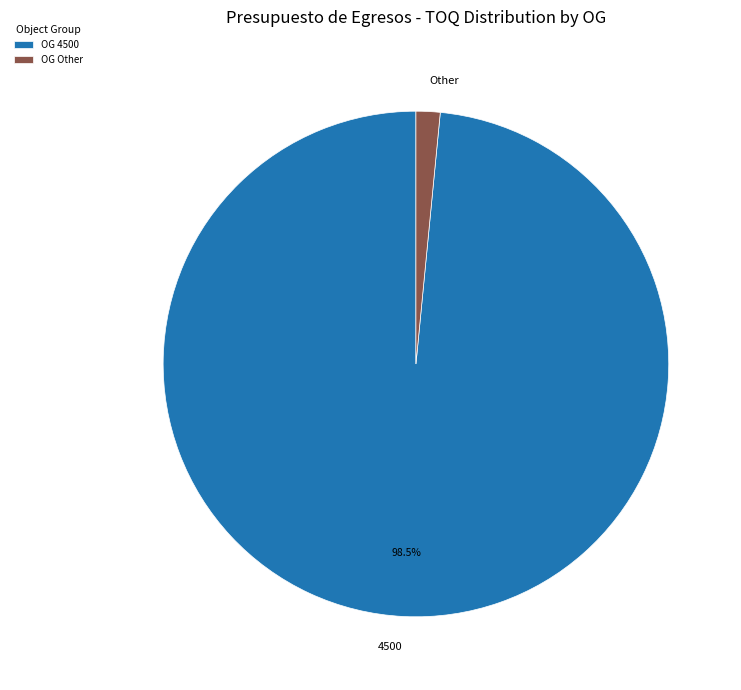

Combined, do Other and 4500 account for over 50%?

Yes